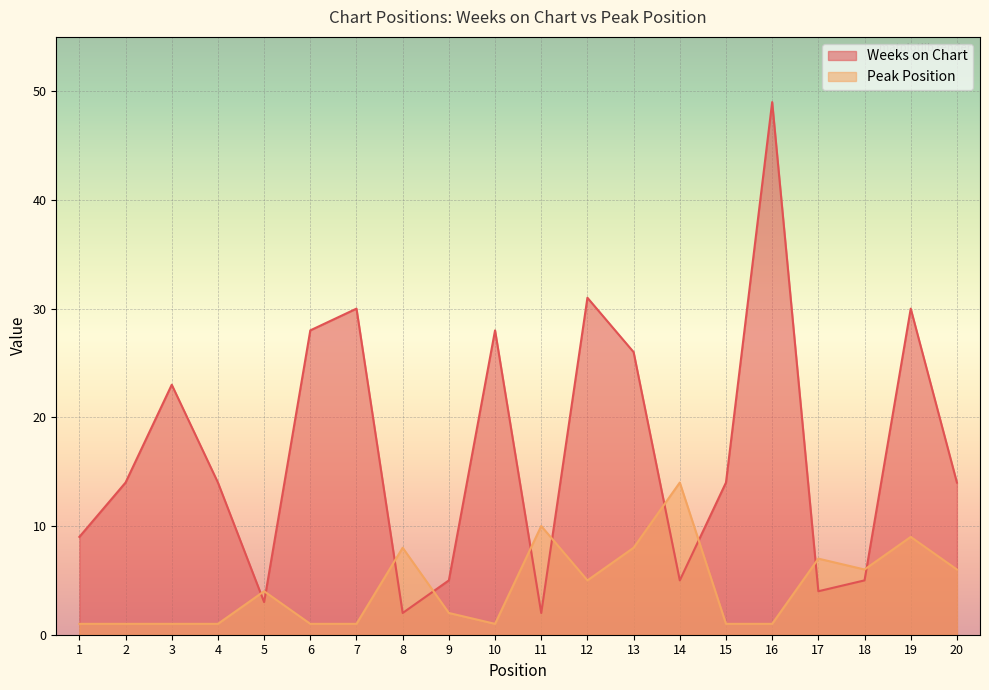

Which series has the widest spread of values?

Weeks on Chart